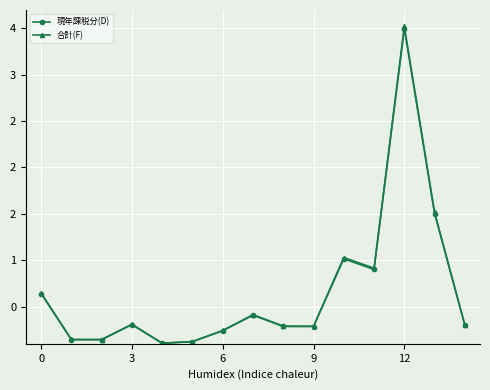

What are all the series names shown in the legend?

現年課税分(D), 合計(F)